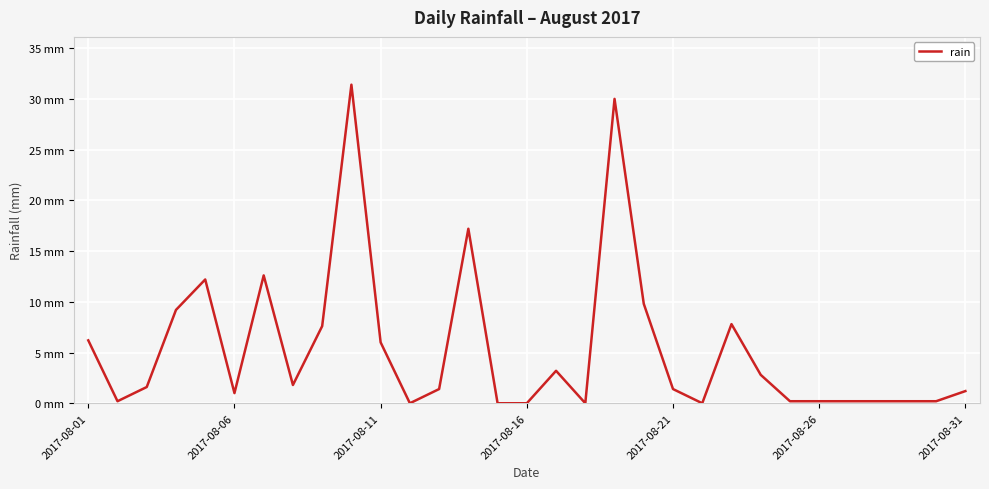

At which label does the data first exceed 1?

2017-08-01